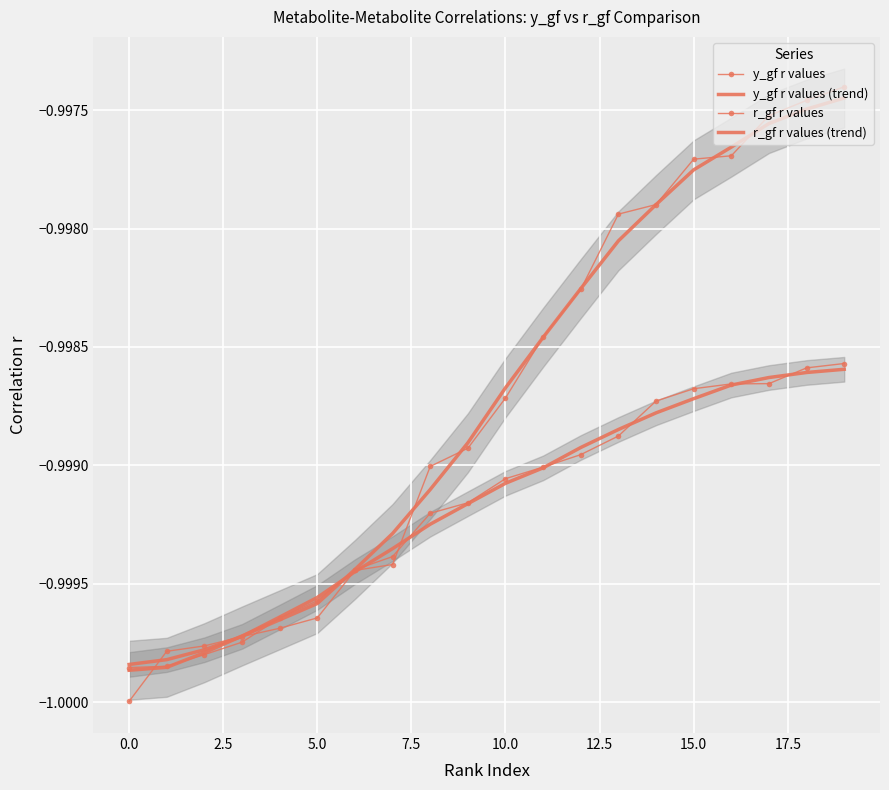

Reading right to left, extract all data points from this chart.

y_gf r values: -1.0	-1.0	-1.0	-1.0	-1.0	-1.0	-1.0	-1.0	-1.0	-1.0	-1.0	-1.0	-1.0	-1.0	-1.0	-1.0	-1.0	-1.0	-1.0	-1.0
y_gf r values (trend): -1.0	-1.0	-1.0	-1.0	-1.0	-1.0	-1.0	-1.0	-1.0	-1.0	-1.0	-1.0	-1.0	-1.0	-1.0	-1.0	-1.0	-1.0	-1.0	-1.0
r_gf r values: -1.0	-1.0	-1.0	-1.0	-1.0	-1.0	-1.0	-1.0	-1.0	-1.0	-1.0	-1.0	-1.0	-1.0	-1.0	-1.0	-1.0	-1.0	-1.0	-1.0
r_gf r values (trend): -1.0	-1.0	-1.0	-1.0	-1.0	-1.0	-1.0	-1.0	-1.0	-1.0	-1.0	-1.0	-1.0	-1.0	-1.0	-1.0	-1.0	-1.0	-1.0	-1.0